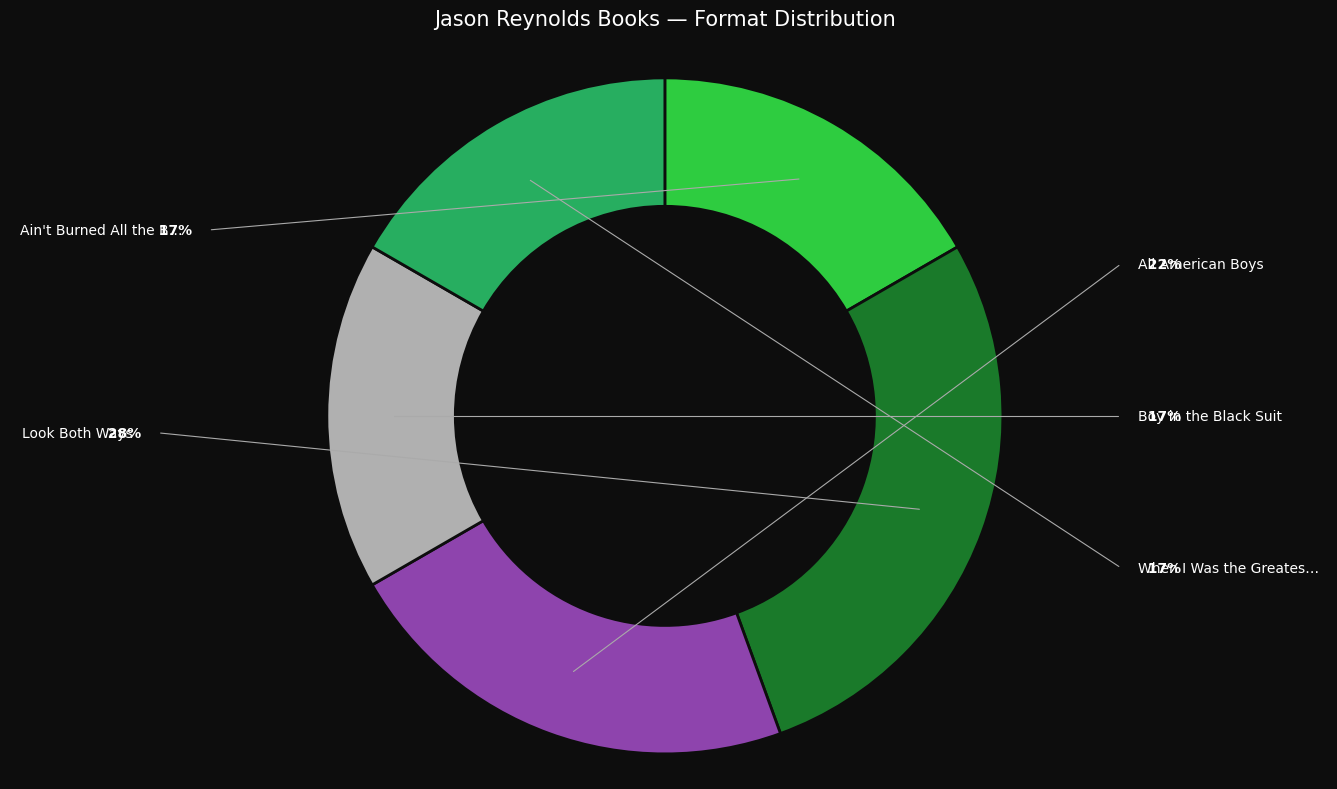

Does any single category account for the majority?

No